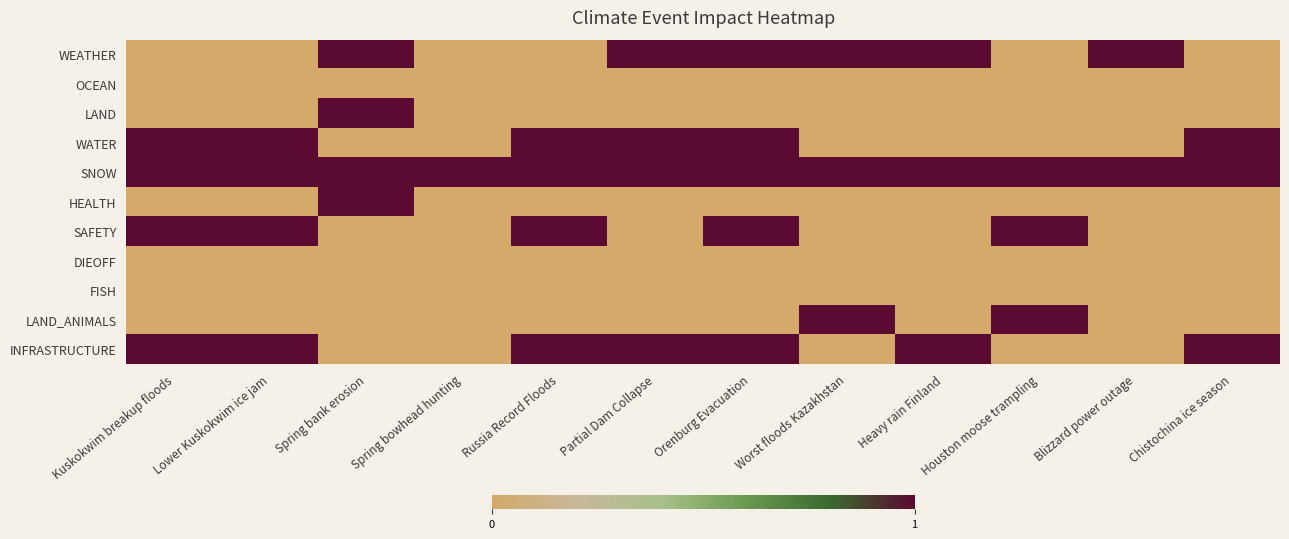

At which category does the chart reach its peak across all series?

Spring bank erosion